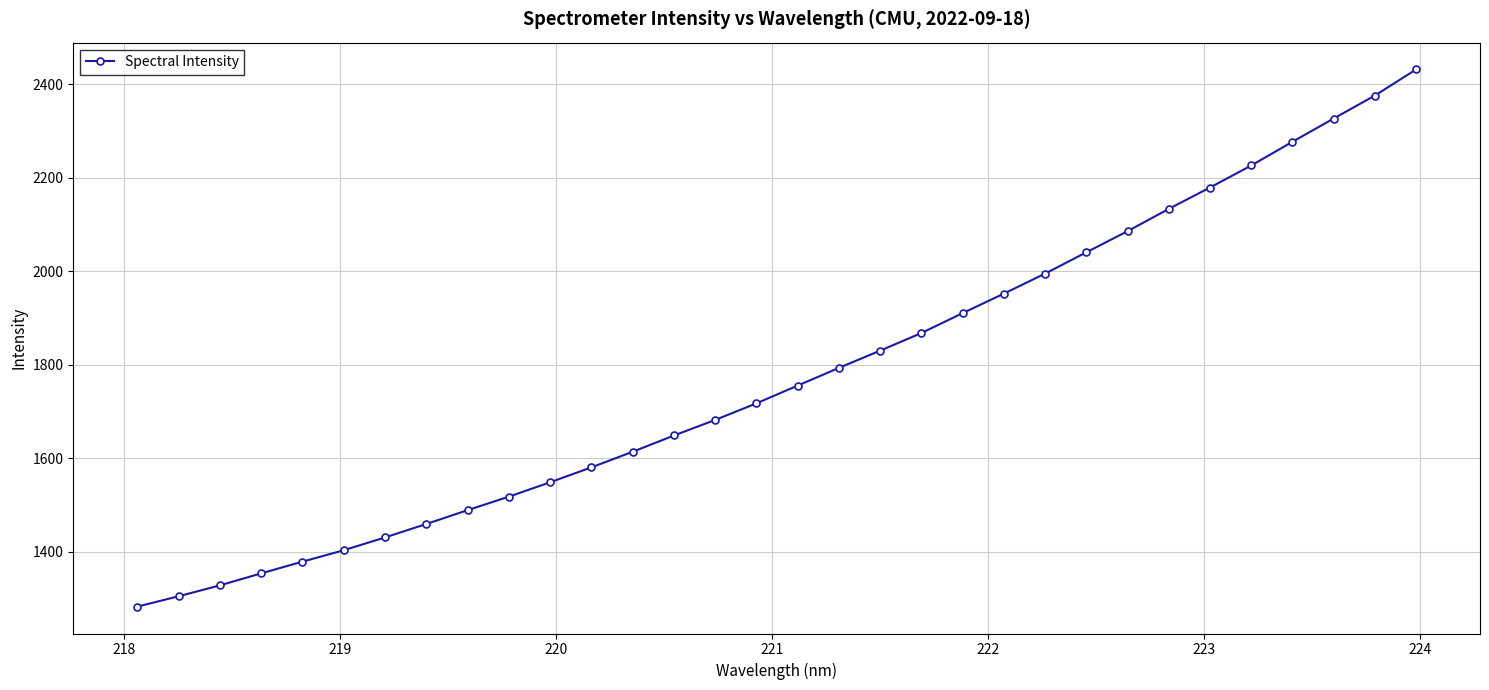

How many data points does each series have?

32